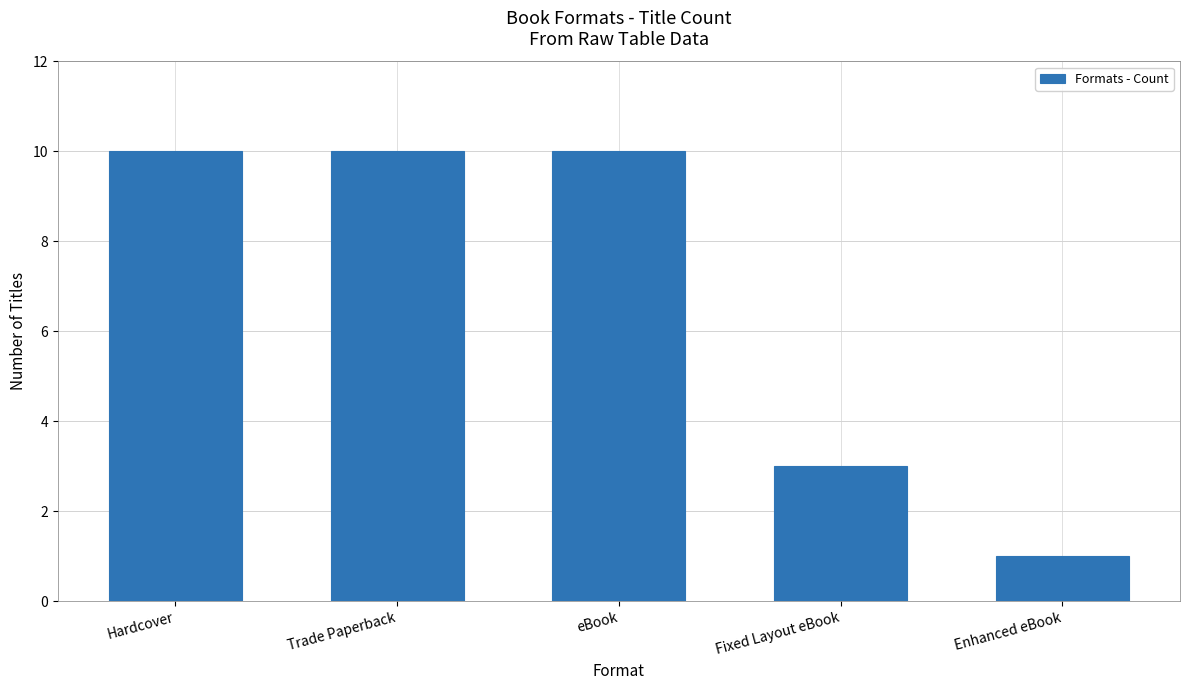

How many values are between 3 and 10?

4